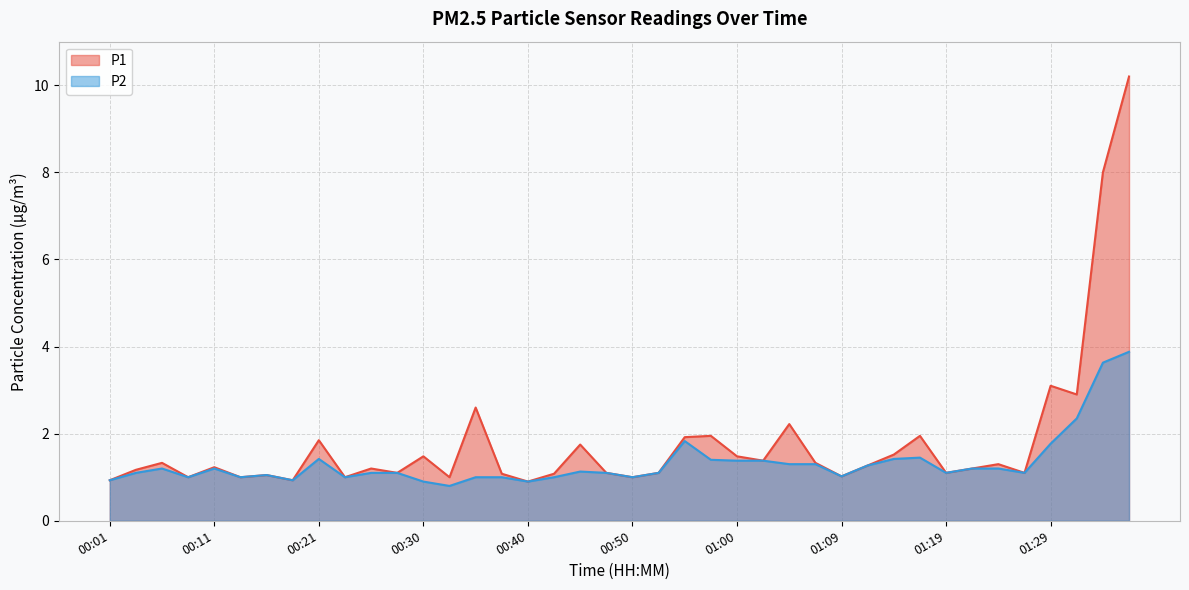

True or false: P2 and P1 intersect in this chart.

False